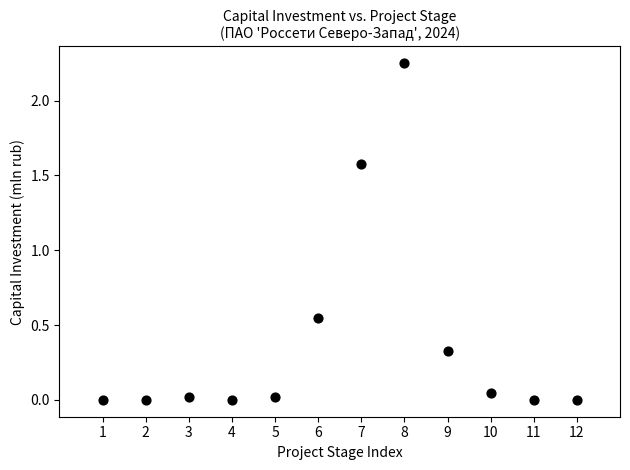

What is the average X value?

6.5